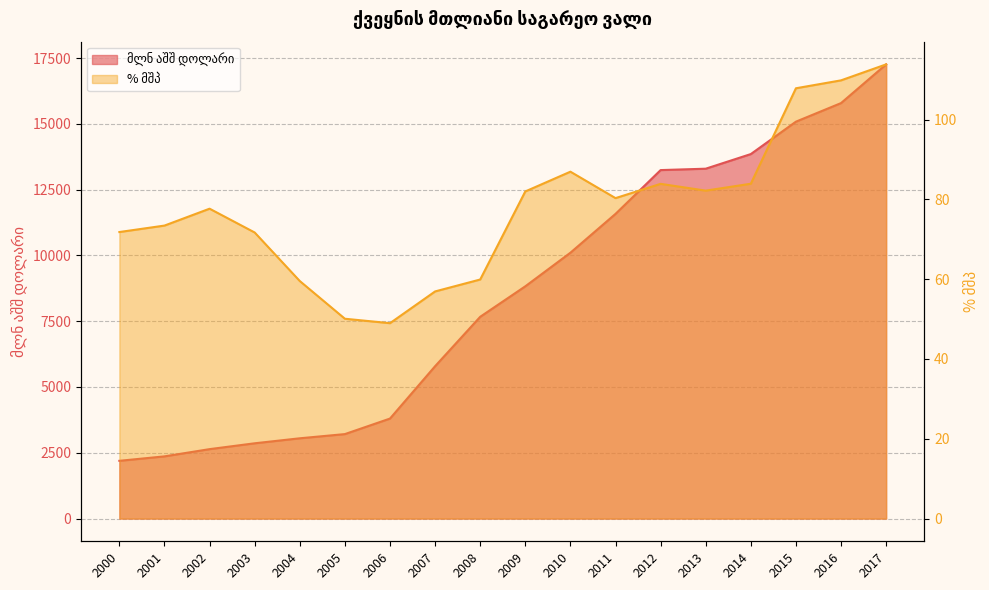

At which category is the sum across all series the highest?

2017